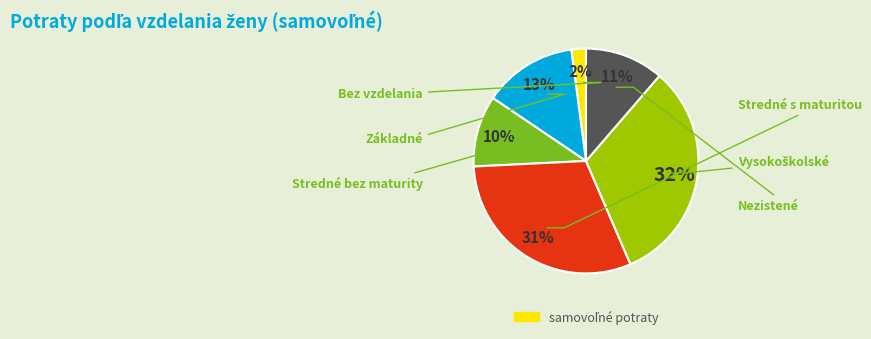

To the nearest percent, what is the difference between the largest and smallest slice percentages?

30%